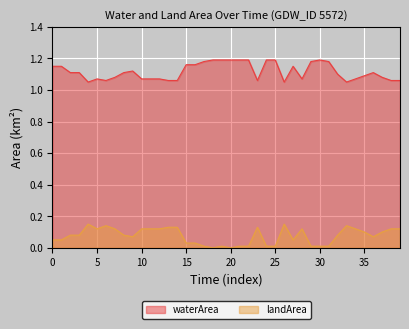

True or false: waterArea and landArea intersect in this chart.

False